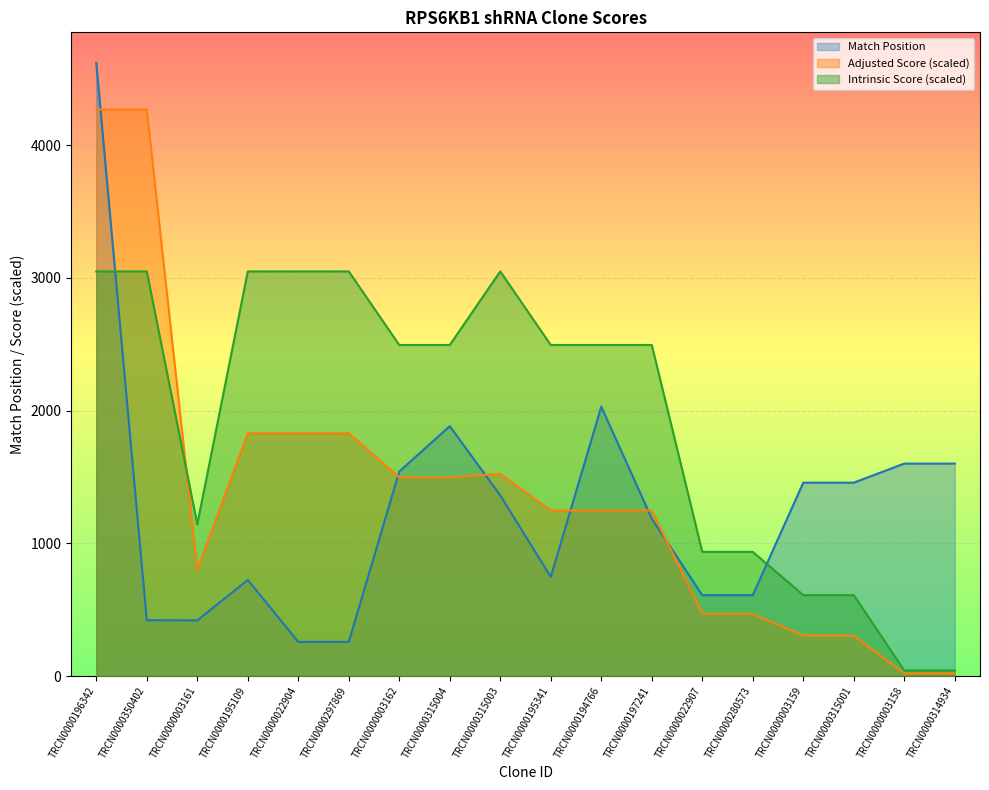

What is the average value of the Intrinsic Score series?

1949.3